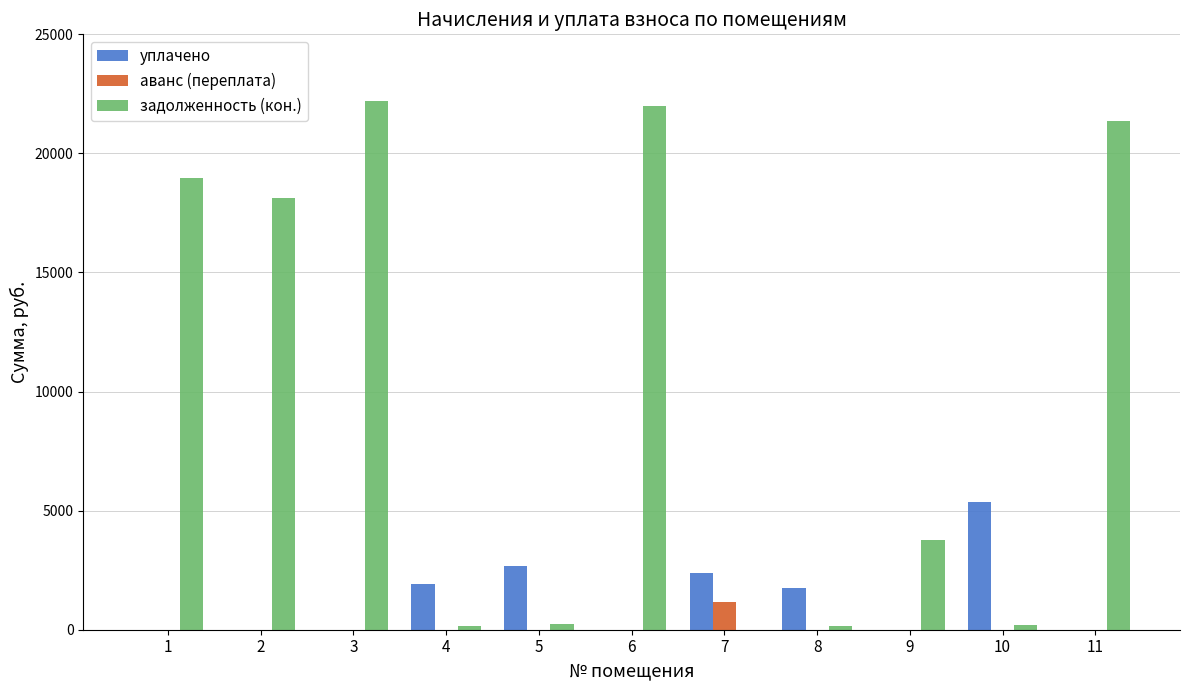

What is the difference between the уплачено values at 1 and 4?

1900.6